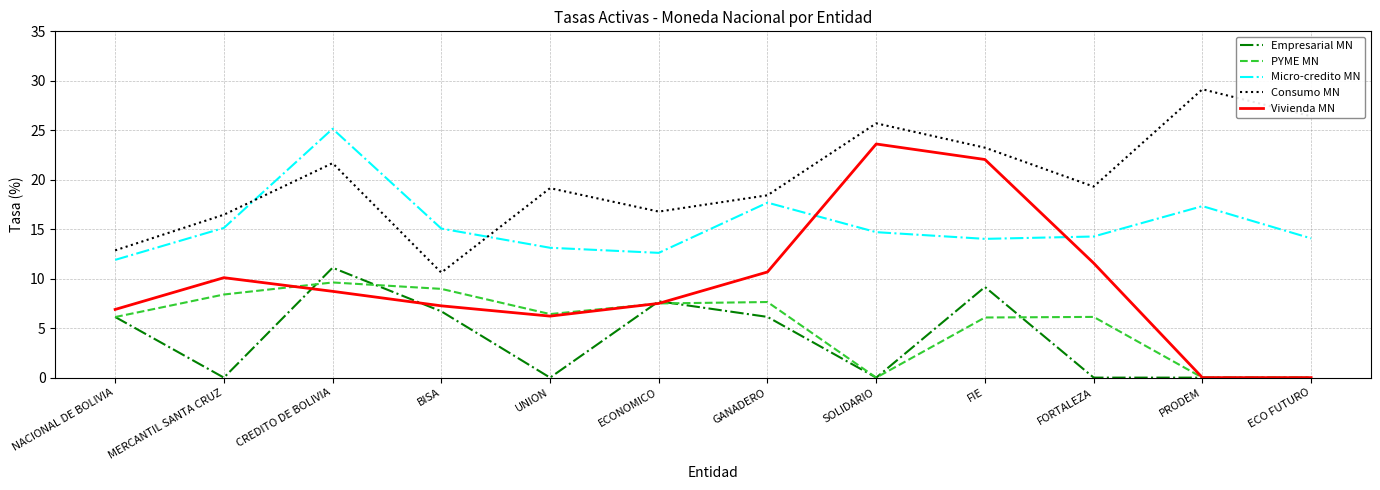

How many interior local peaks does the Consumo MN series have?

4